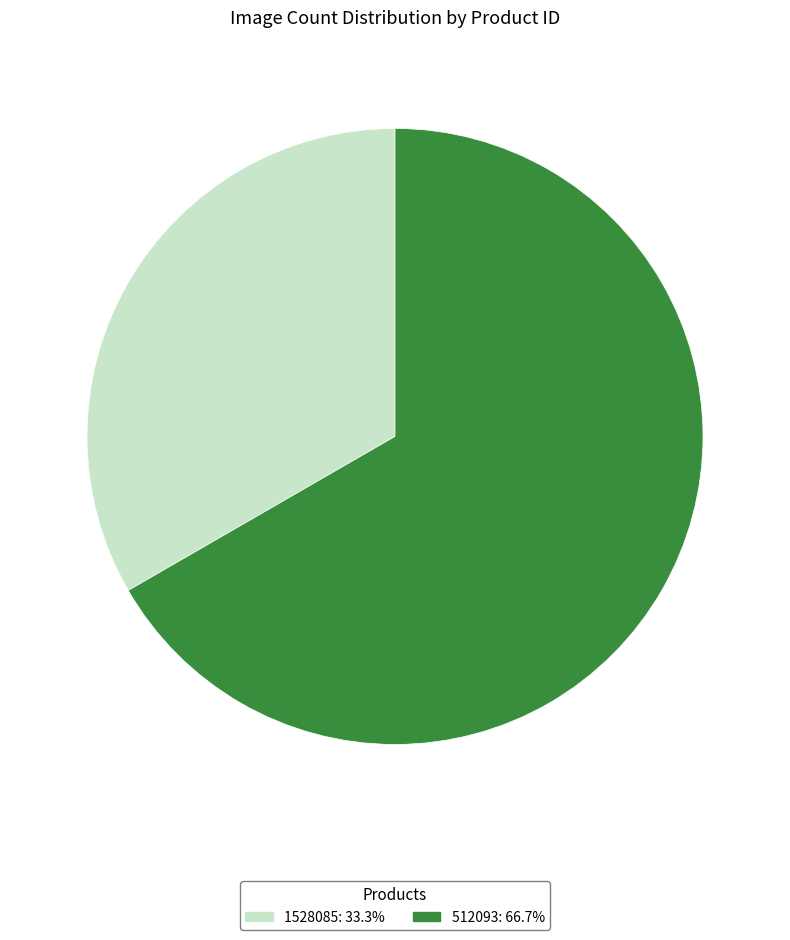

Count the number of slices in the pie.

2